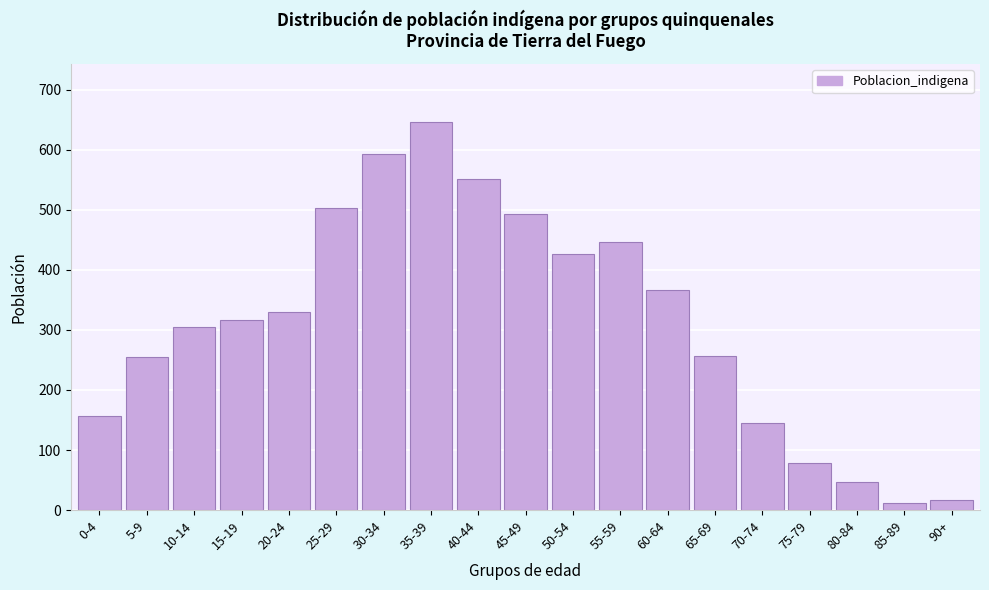

True or false: the data shows 493 at 45-49.

True